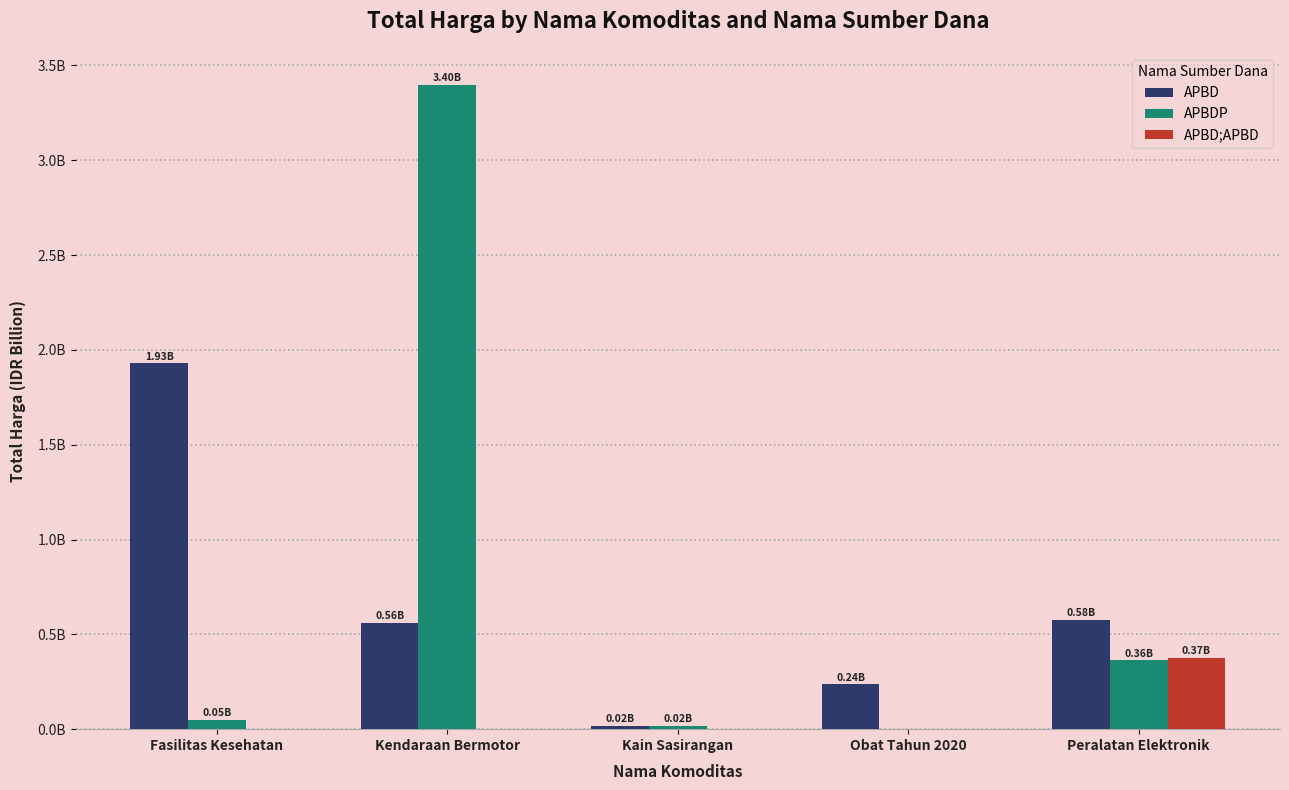

What position from the right is Peralatan Elektronik?

1